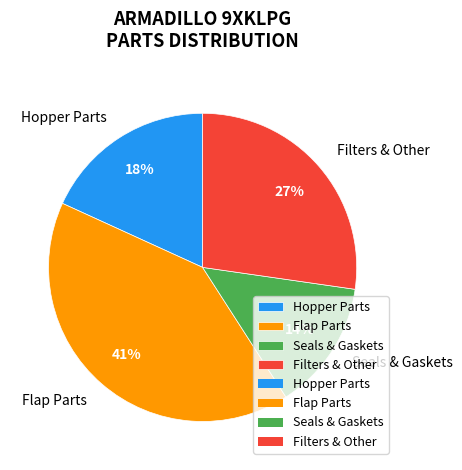

Is there a majority slice in this chart?

No